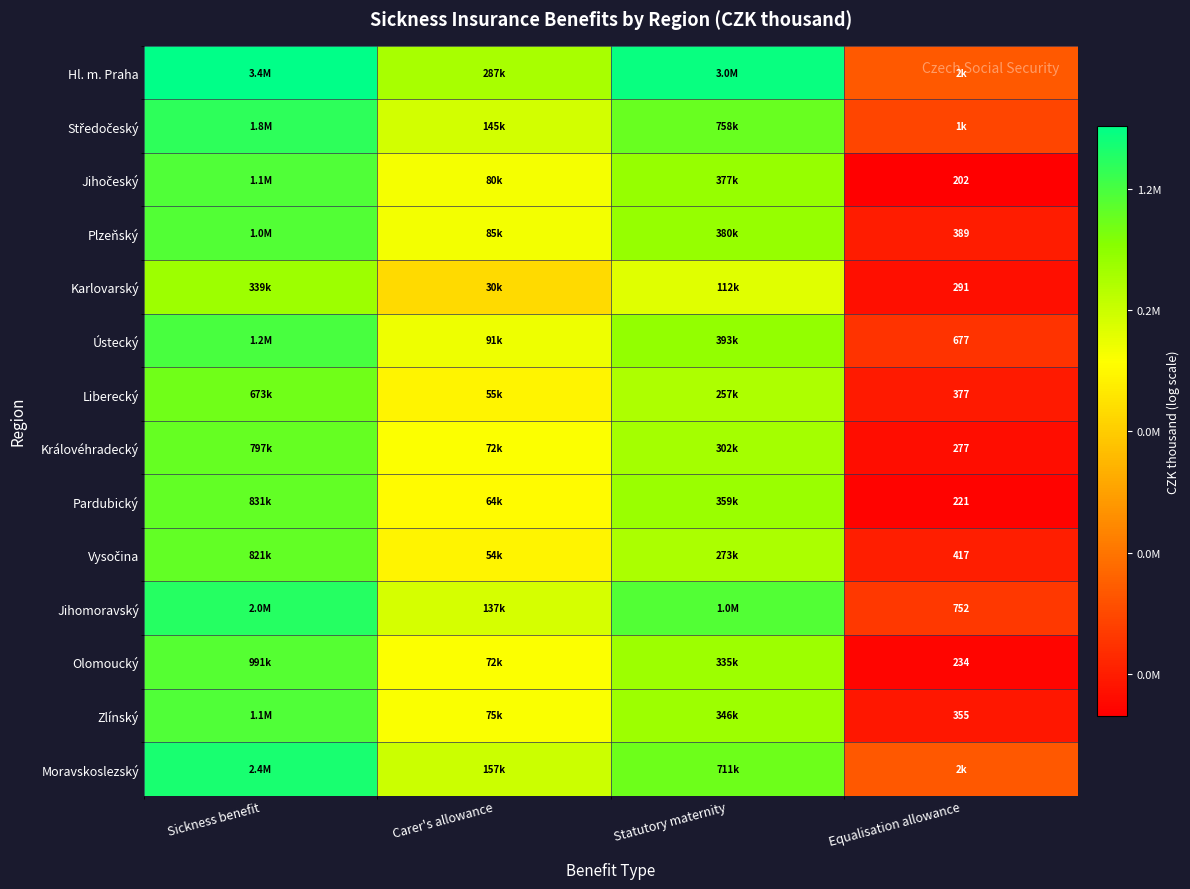

List the labels in order of Hl. m. Praha value, largest first.

Sickness benefit, Statutory maternity, Carer's allowance, Equalisation allowance